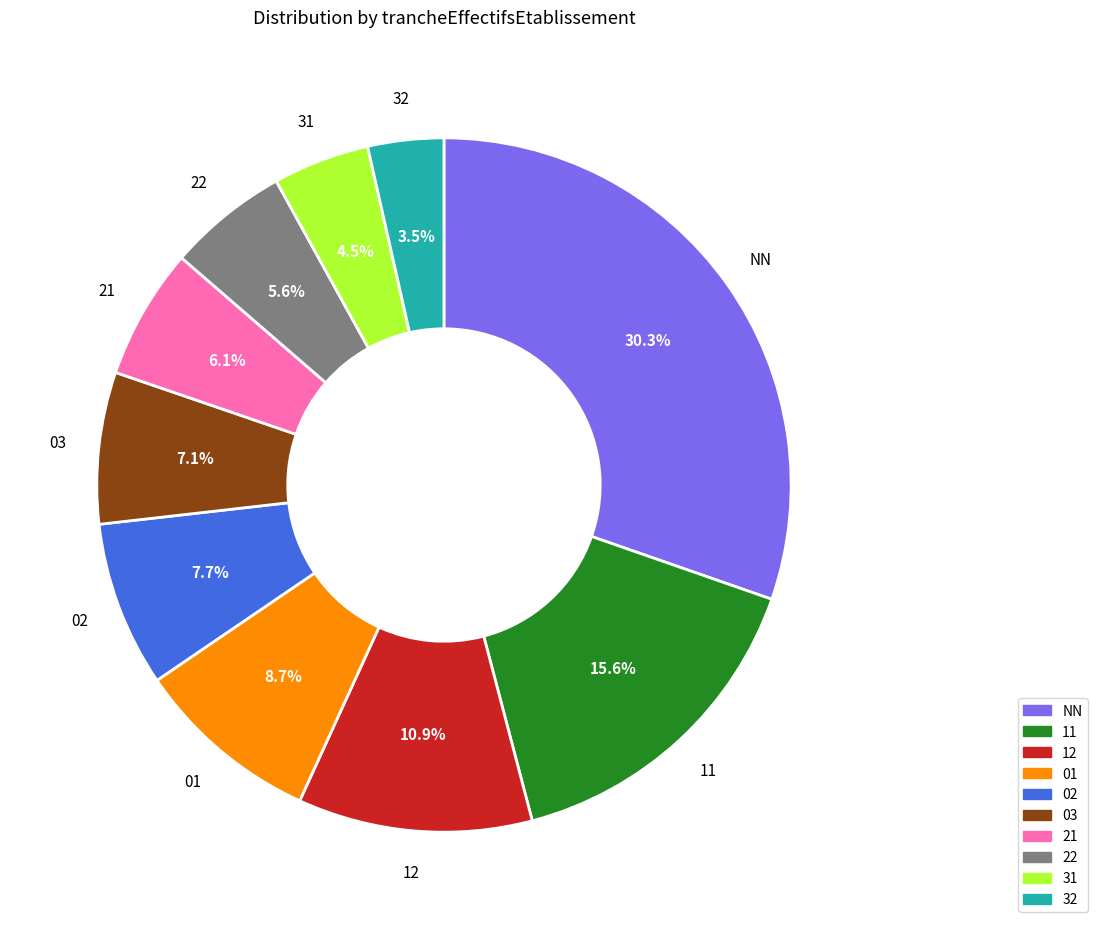

Is there any slice that represents more than half of the pie?

No